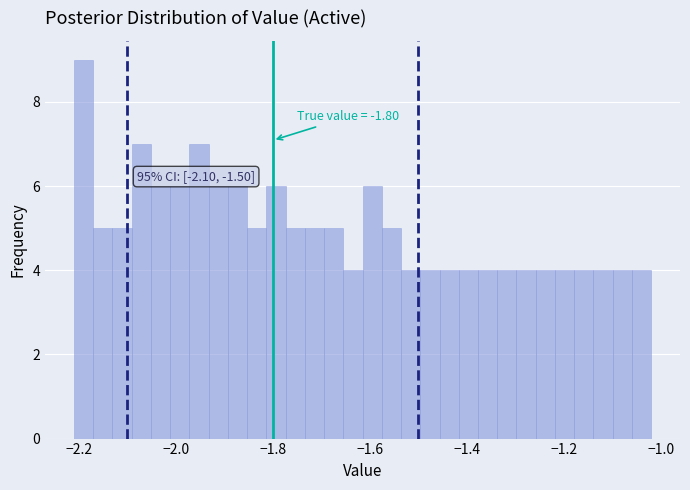

Around what value on the x-axis is the tallest bar? Give the approximate position of its centre, as read against the axis.

-2.20